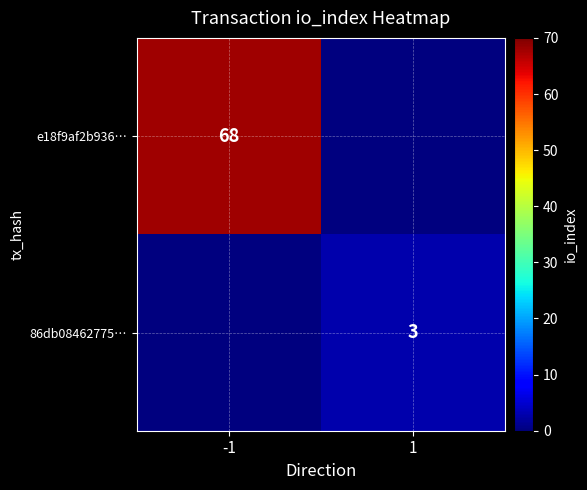

The e18f9af2b936… series shows 68 at -1. True or false?

True